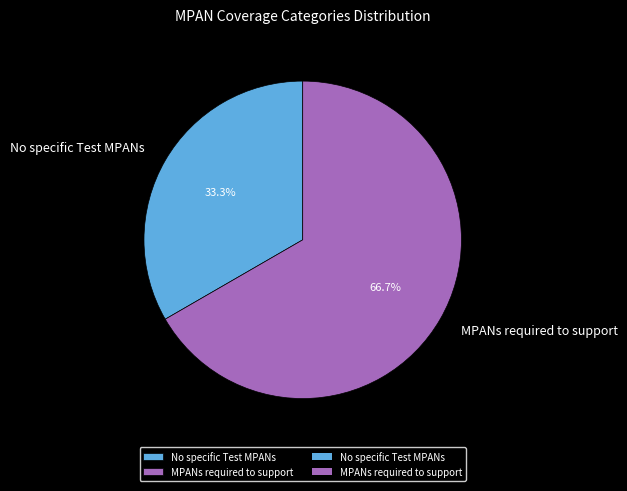

What is the largest slice in the pie chart?

MPANs required to support